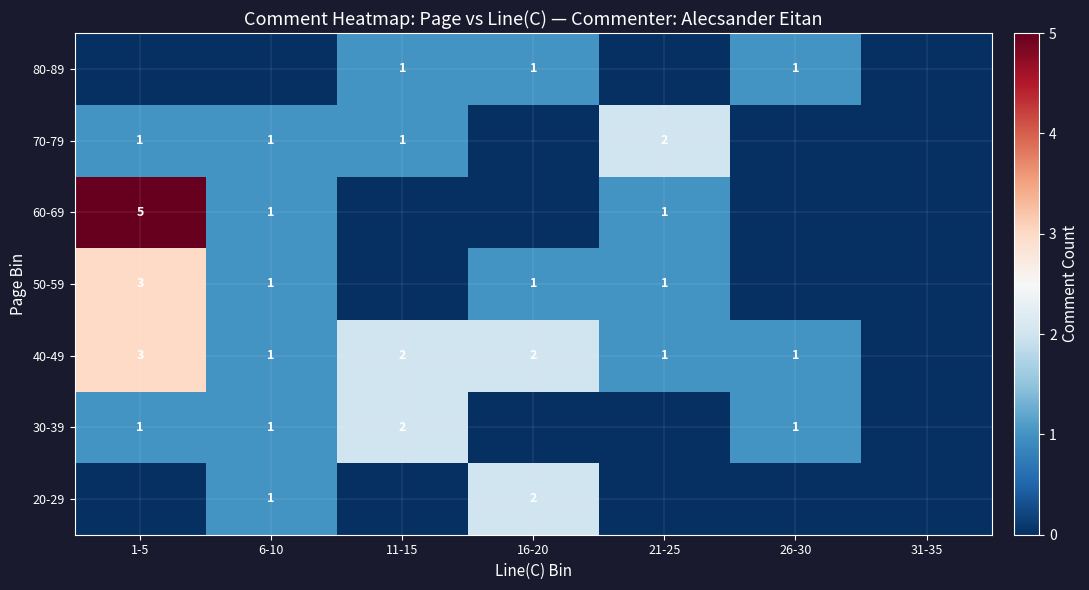

The 30-39 series shows 1 at 1-5. True or false?

True